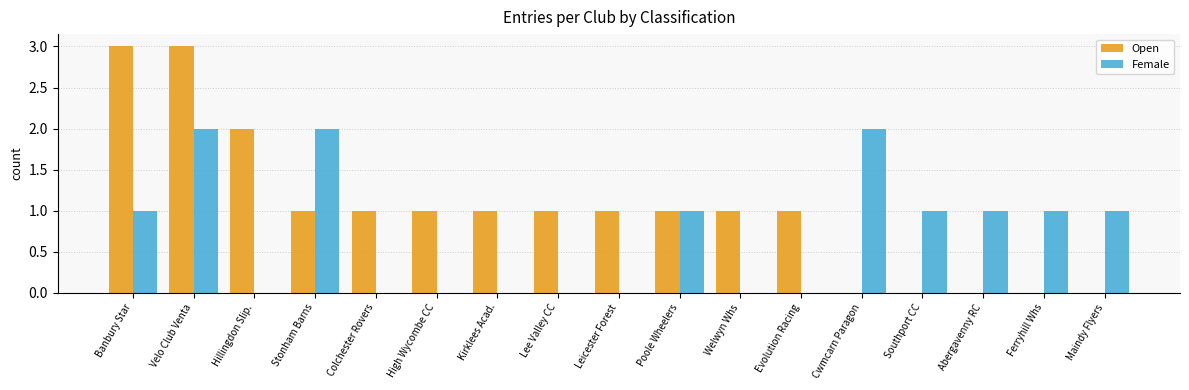

Is it true that Female equals 0 at Abergavenny RC?

False